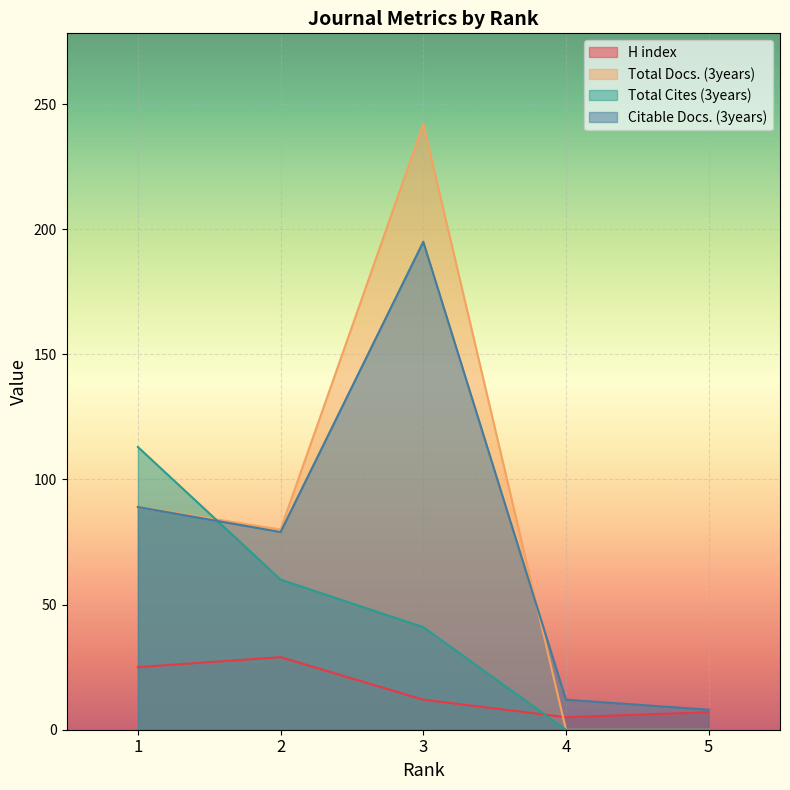

Which category has the highest value in the Citable Docs. (3years) series?

3